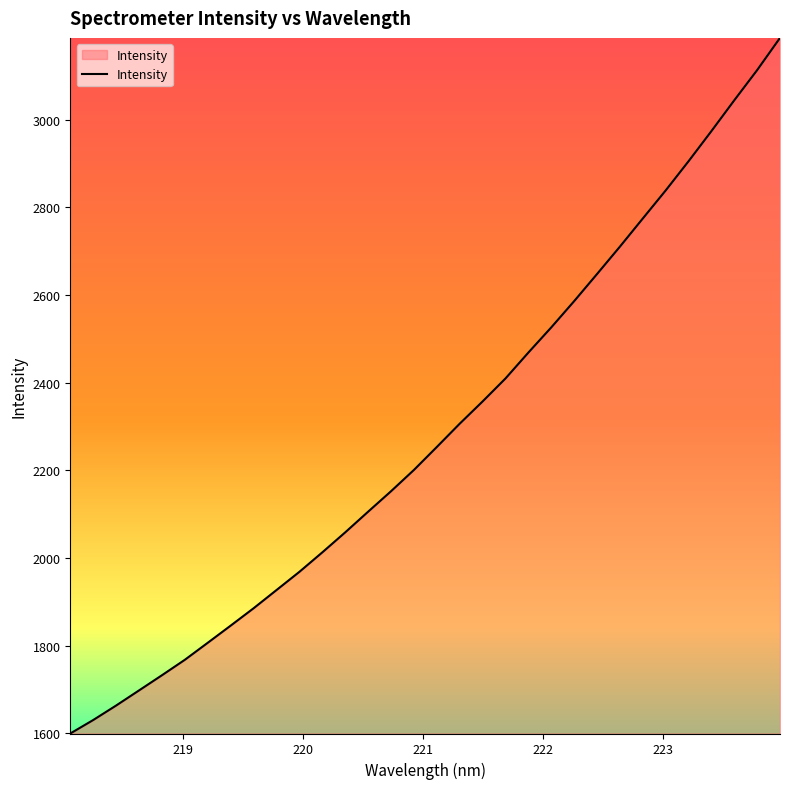

What is the smallest value displayed?

1599.9